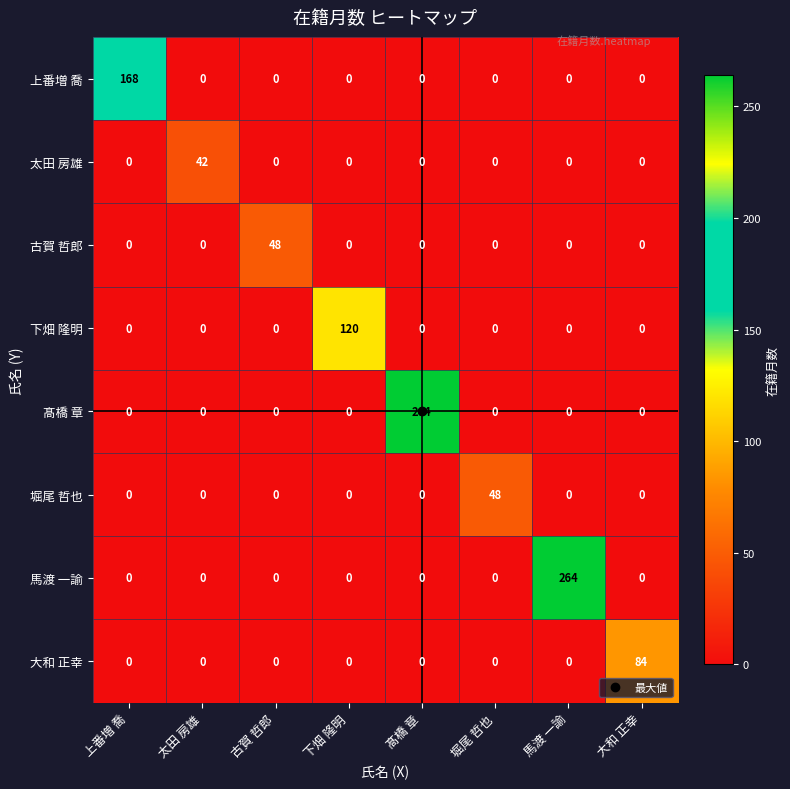

The value of 髙橋 章 at 太田 房雄 is 88. True or false?

False